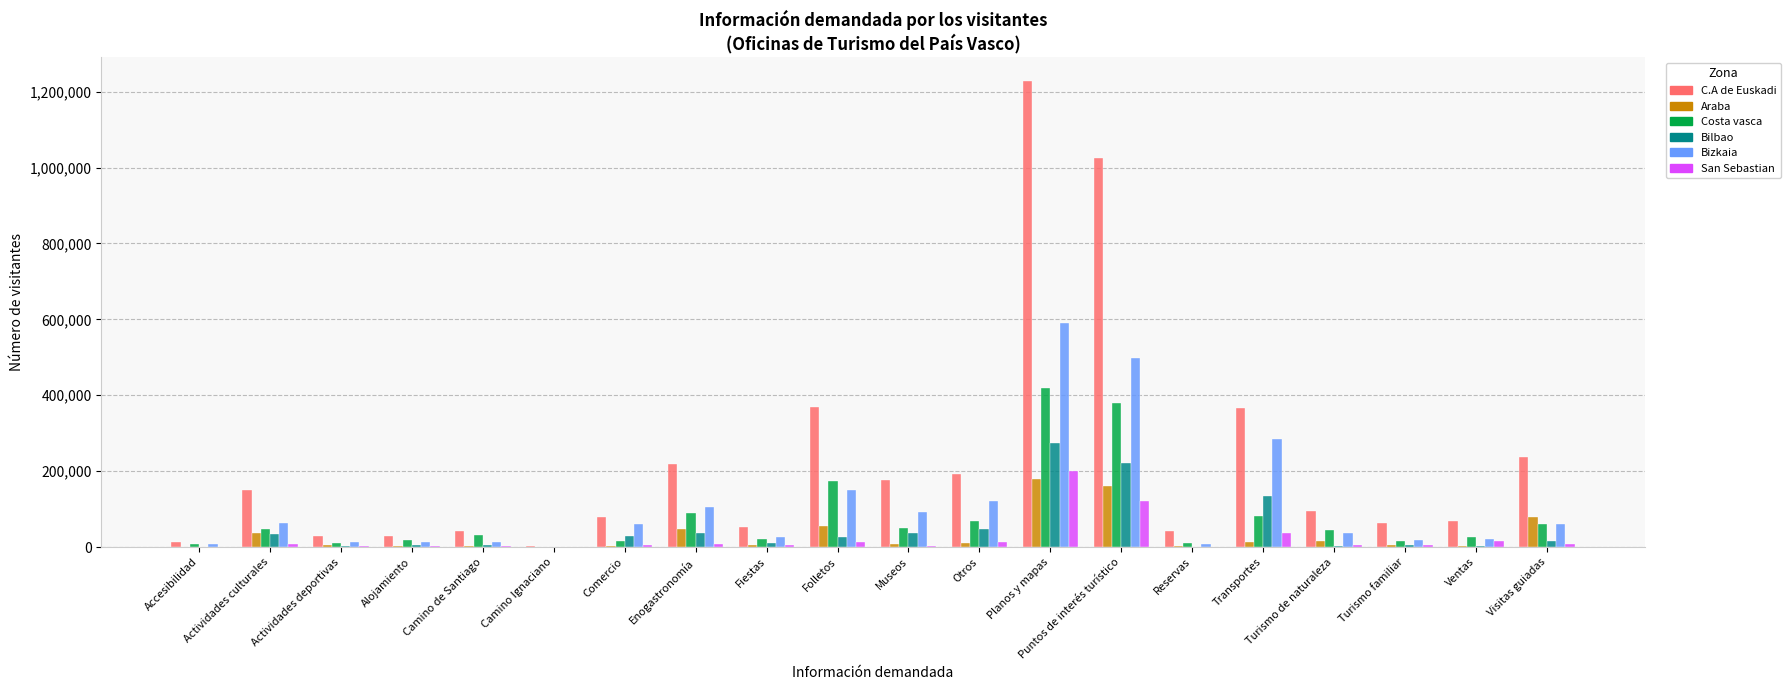

At which category is the sum across all series the highest?

Planos y mapas